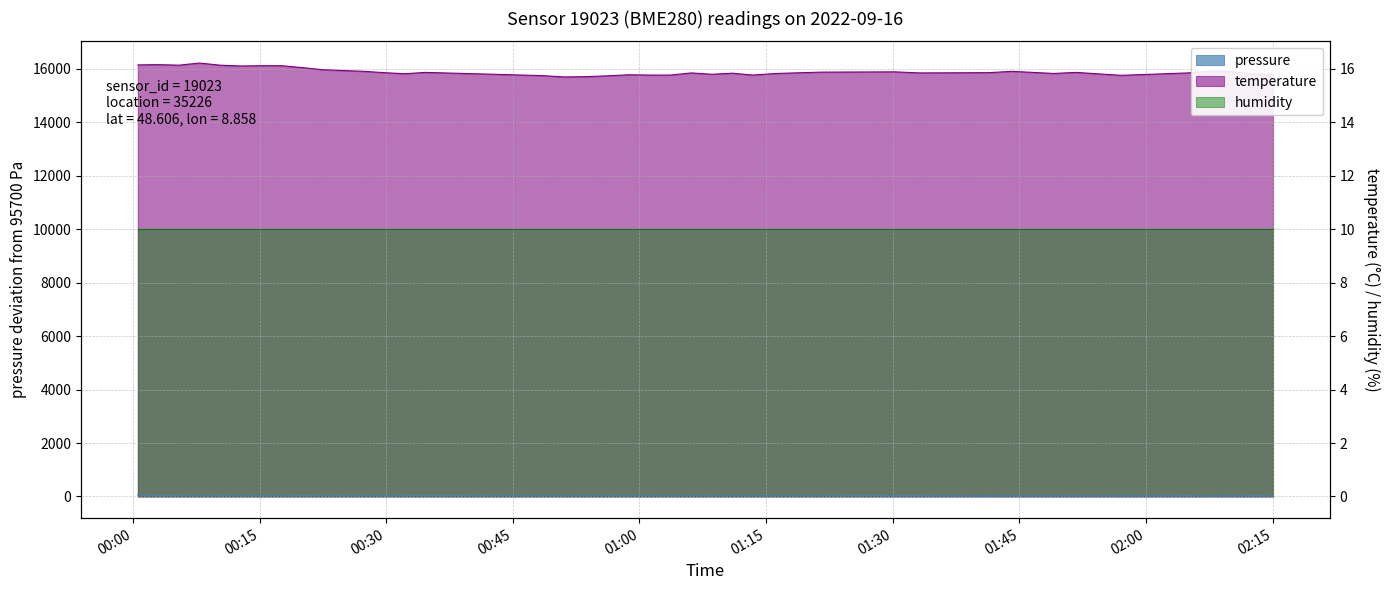

Is the value of temperature at 2022-09-16T02:12:29 greater than the value of pressure at 2022-09-16T01:06:08?

Yes